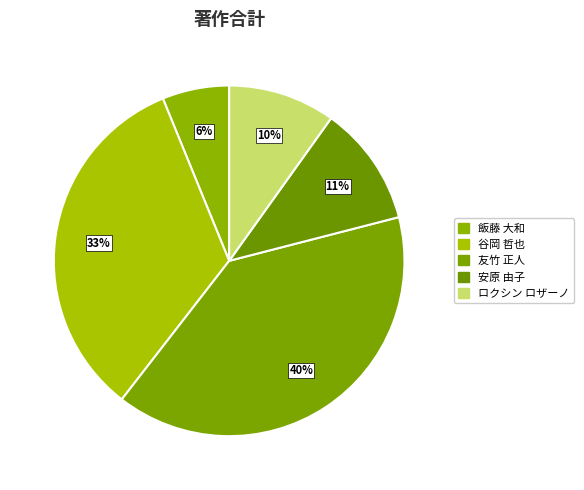

How many segments does this pie chart have?

5